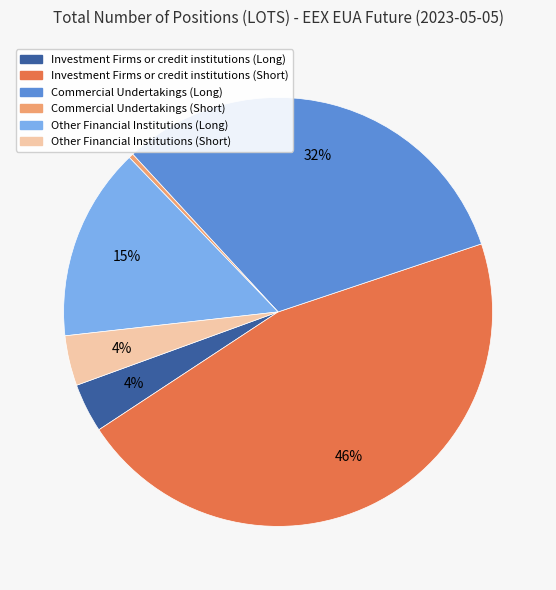

Do Commercial Undertakings (Long) and Investment Firms or credit institutions (Short) together represent more than half of the pie?

Yes